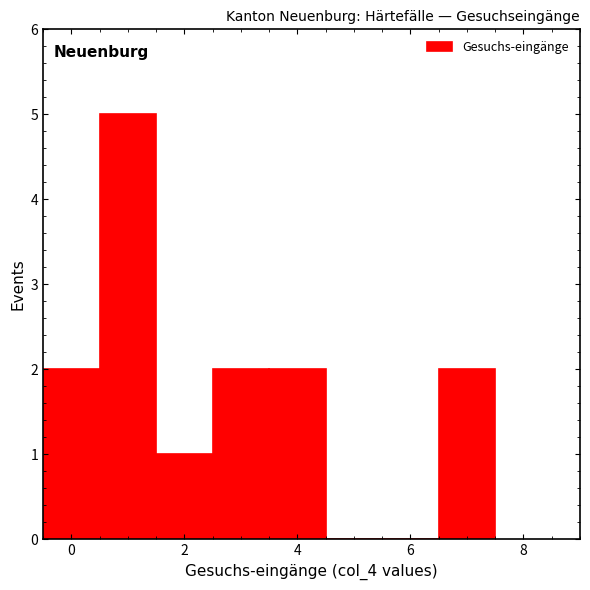

What is the height of the bar covering 2.5 to 3.5 on the x-axis? Neither the bar edges nor the heights are printed on the chart, so give them approximately, as read against the axes.

2